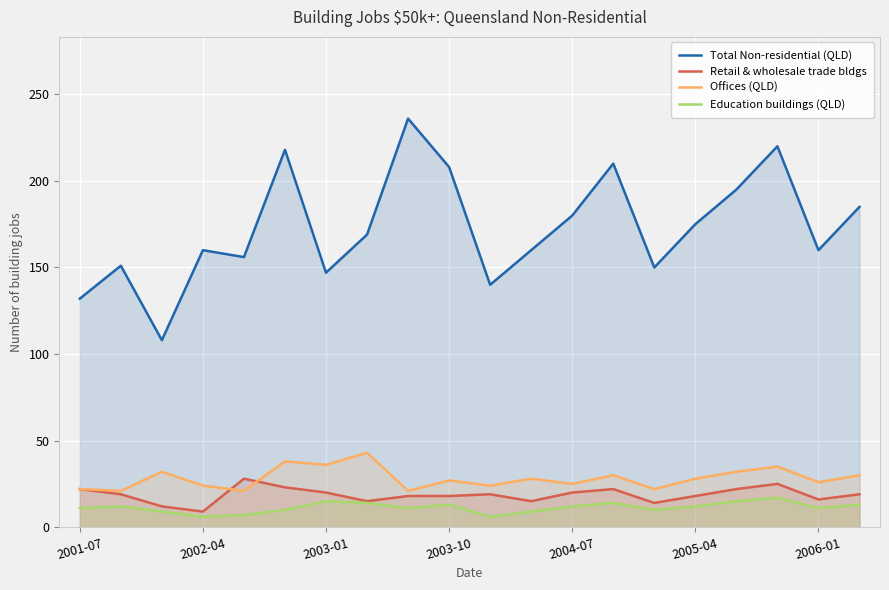

Which series has the widest spread of values?

Total Non-residential (QLD)